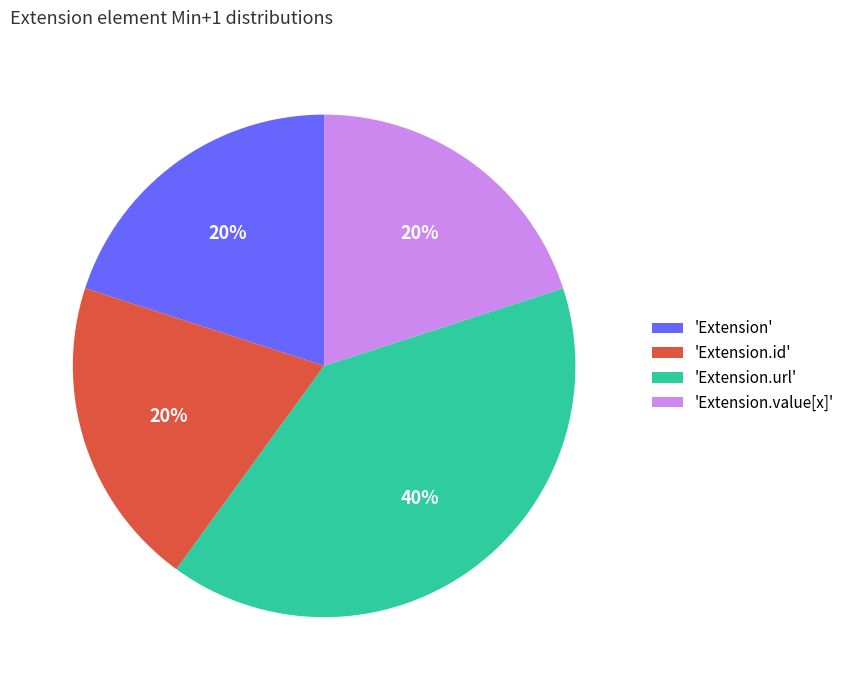

True or false: 'Extension.url' accounts for 40% of the total.

True